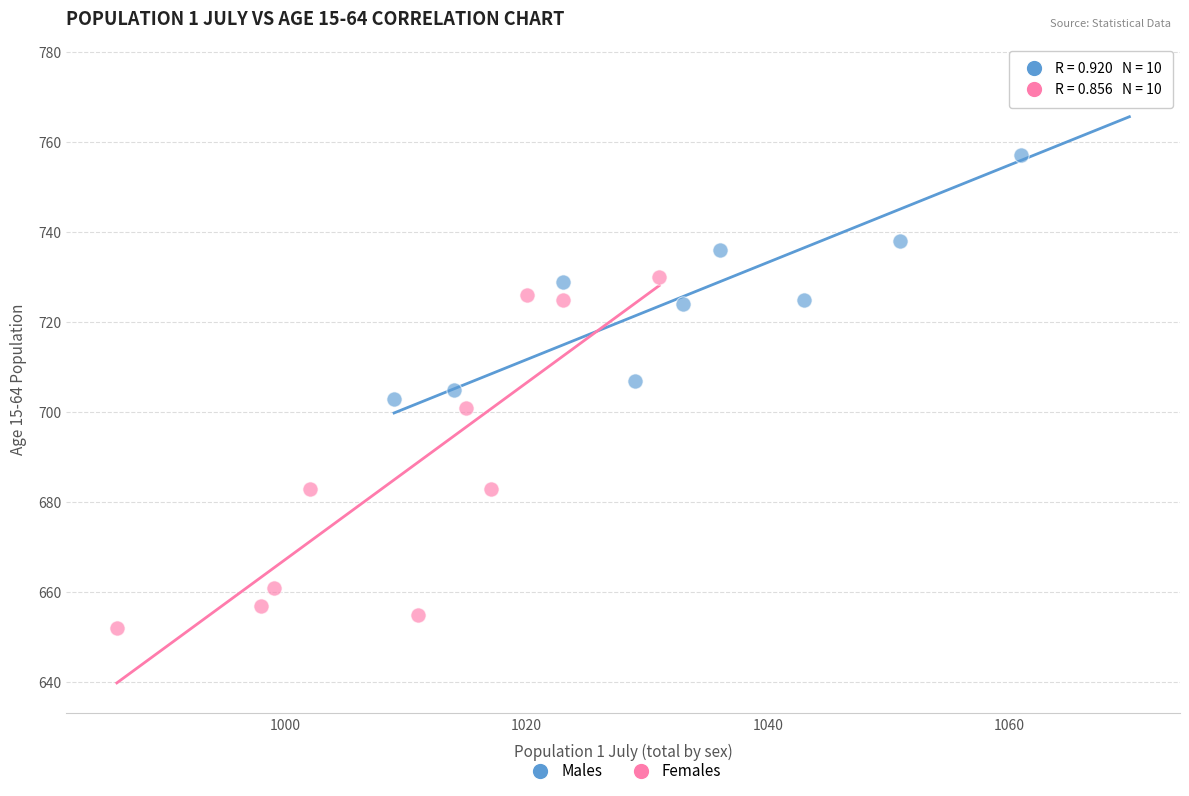

Which series has the widest spread of Y values?

Females